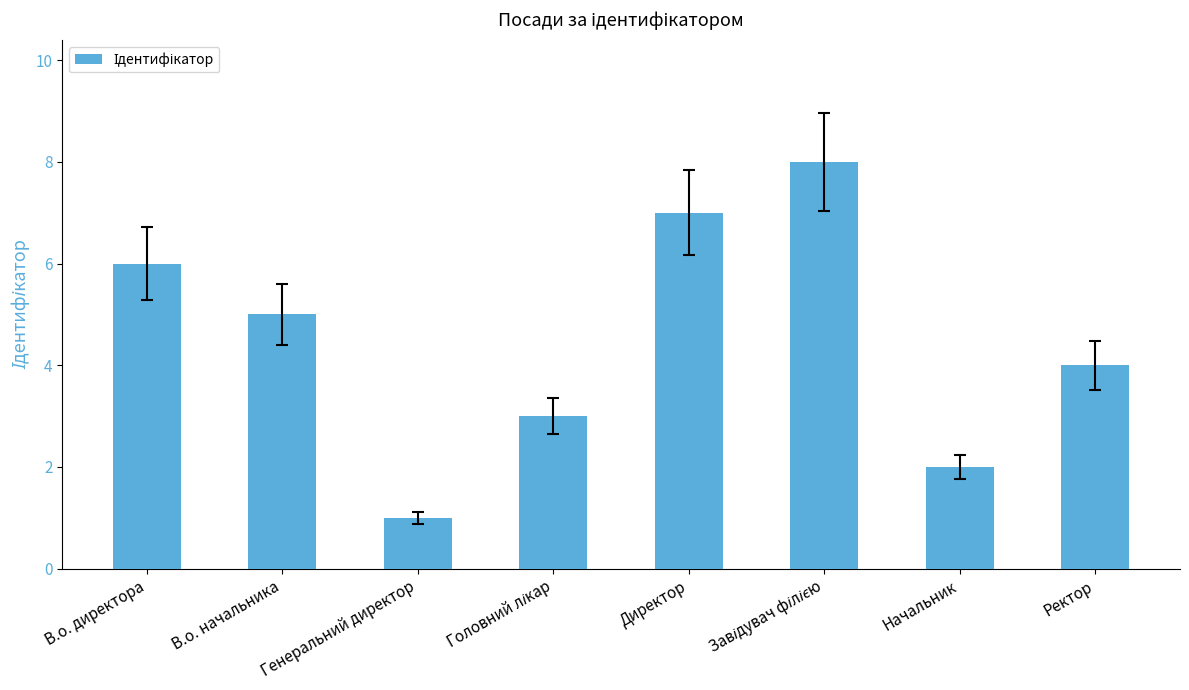

True or false: the data shows 6 at Ректор.

False